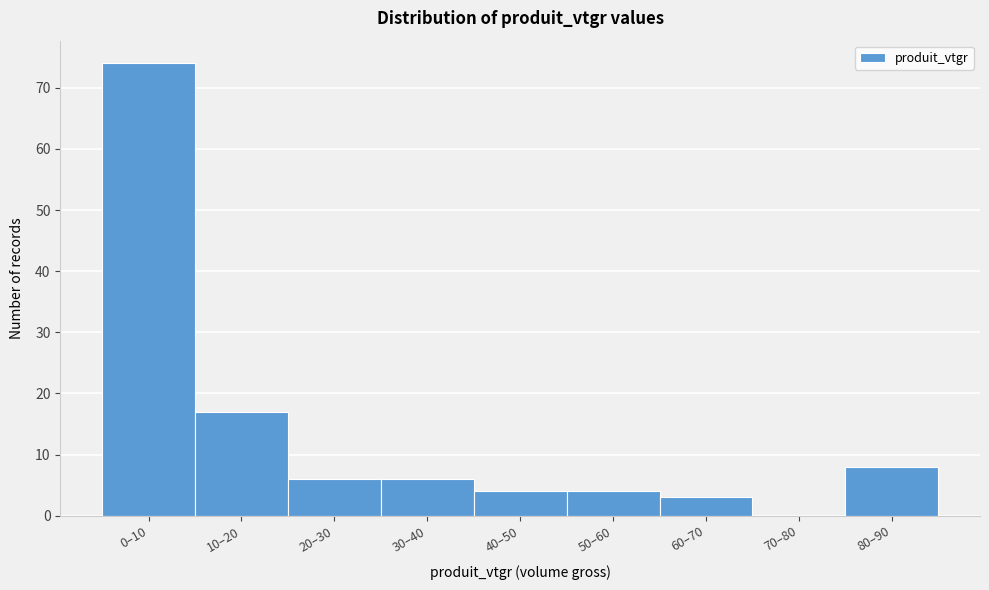

Reading right to left, list all the values displayed in this chart.

80–90=8	70–80=0	60–70=3	50–60=4	40–50=4	30–40=6	20–30=6	10–20=17	0–10=74